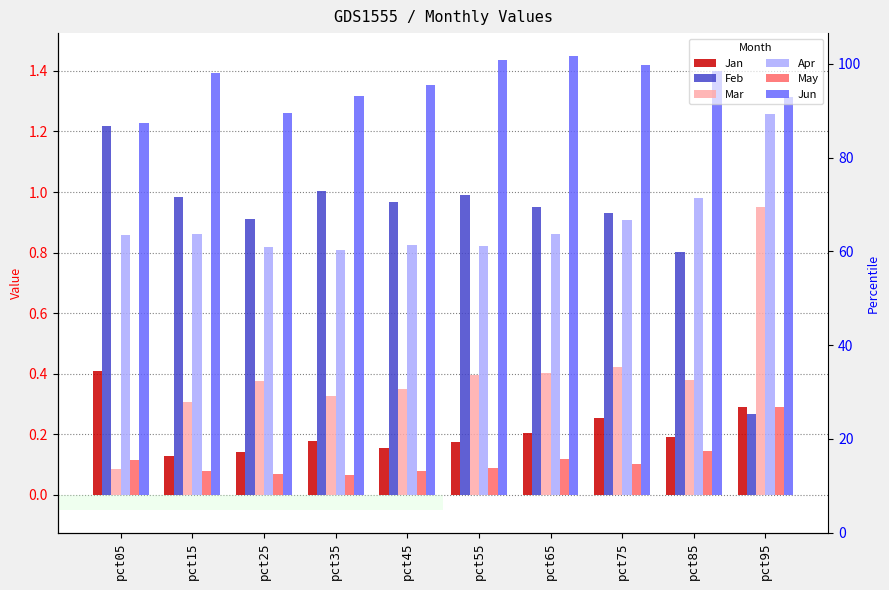

At which category does the chart reach its minimum across all series?

pct35